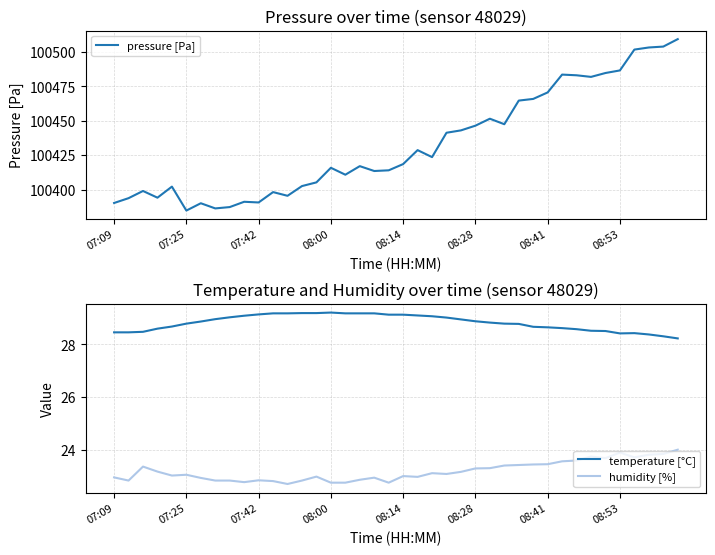

What is the minimum value for temperature [°C]?

28.2